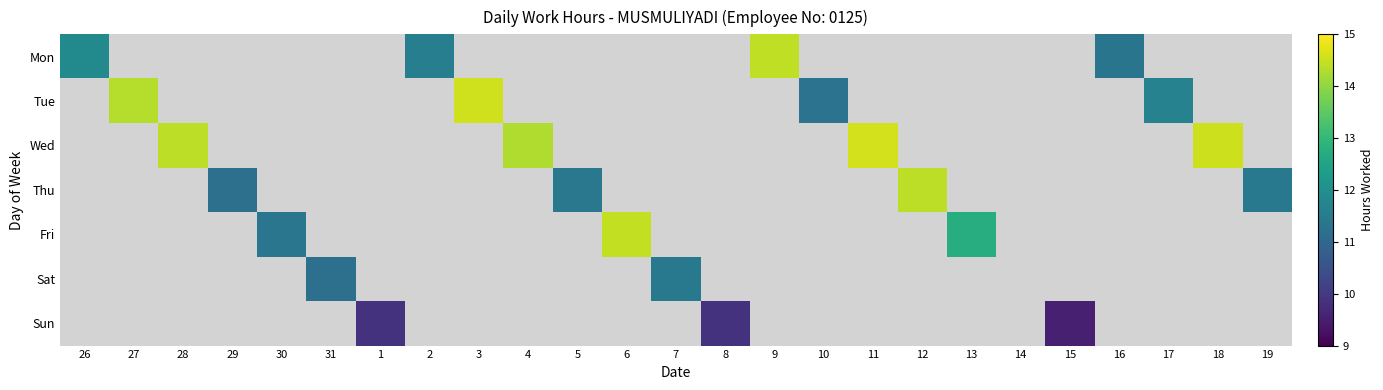

Count the number of data series in this chart.

7